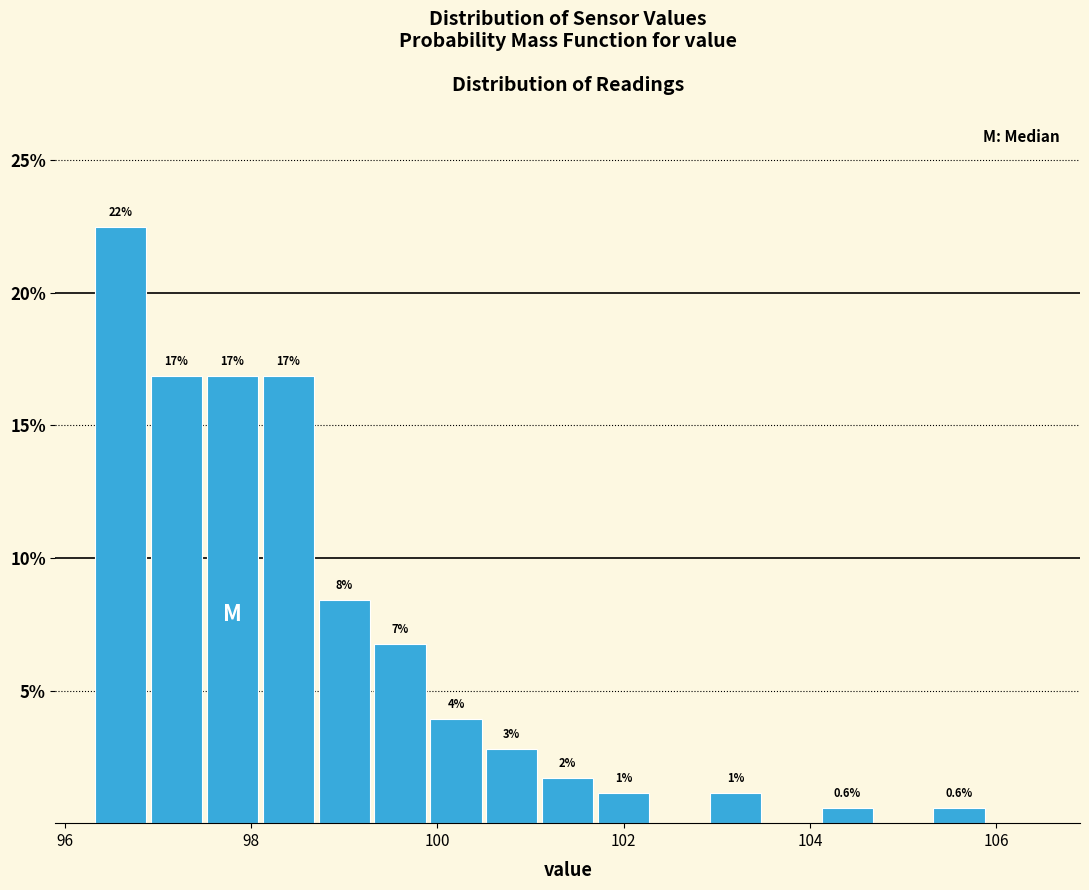

Around what value on the x-axis is the tallest bar? Give the approximate position of its centre, as read against the axis.

96.6